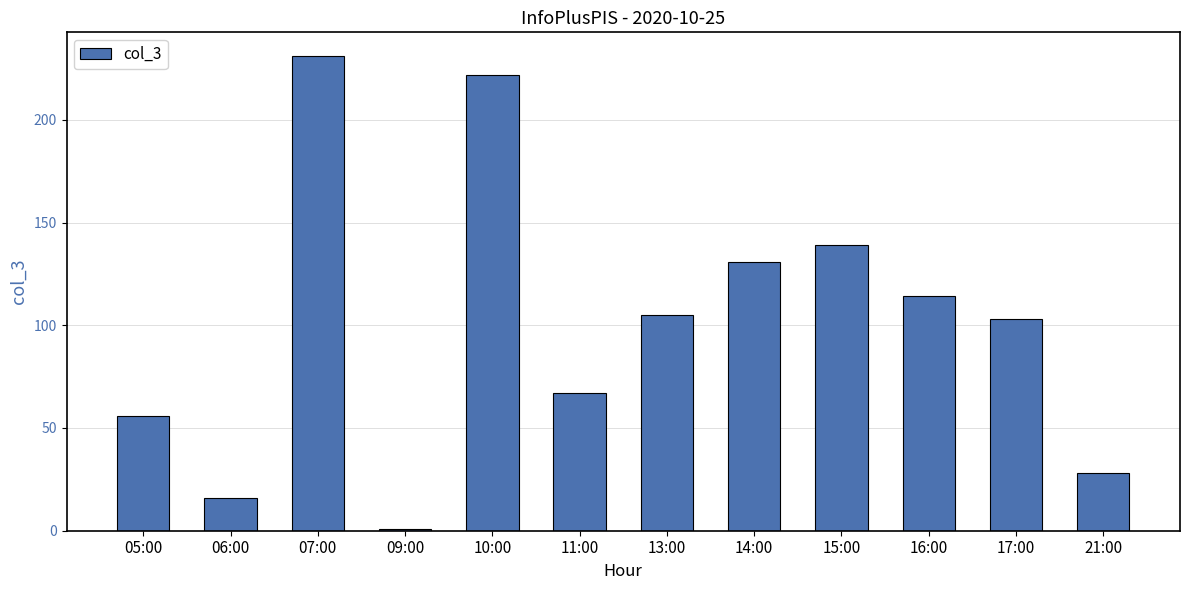

What is the minimum value shown in the chart?

1